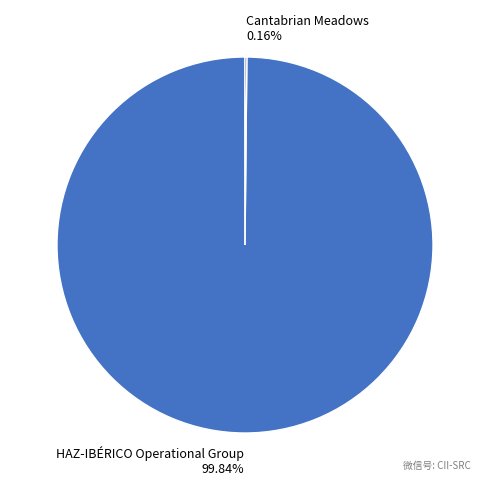

What is the largest slice in the pie chart?

HAZ-IBÉRICO Operational Group